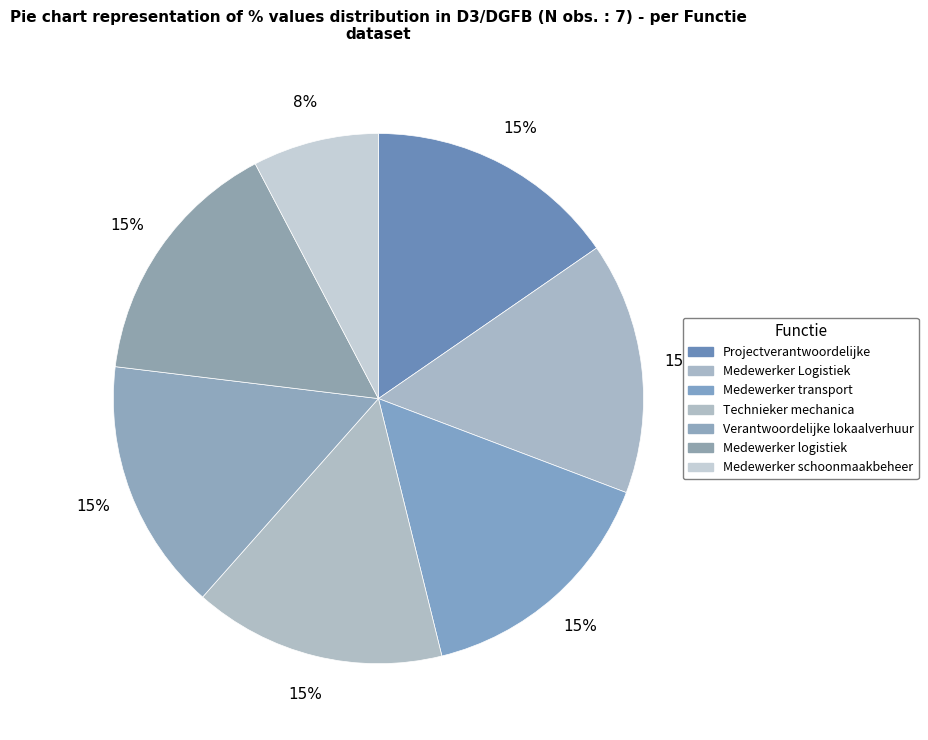

What is the ratio of the value at Medewerker schoonmaakbeheer to the value at Medewerker Logistiek?

0.5